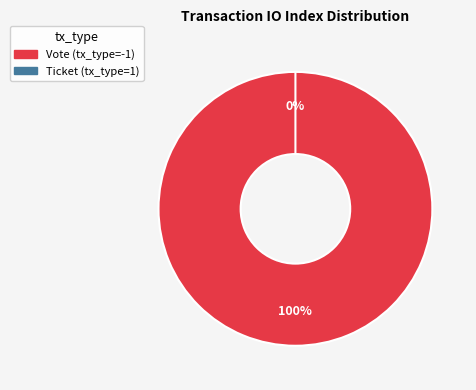

Which slice represents more than half of the pie?

Vote (tx_type=-1)